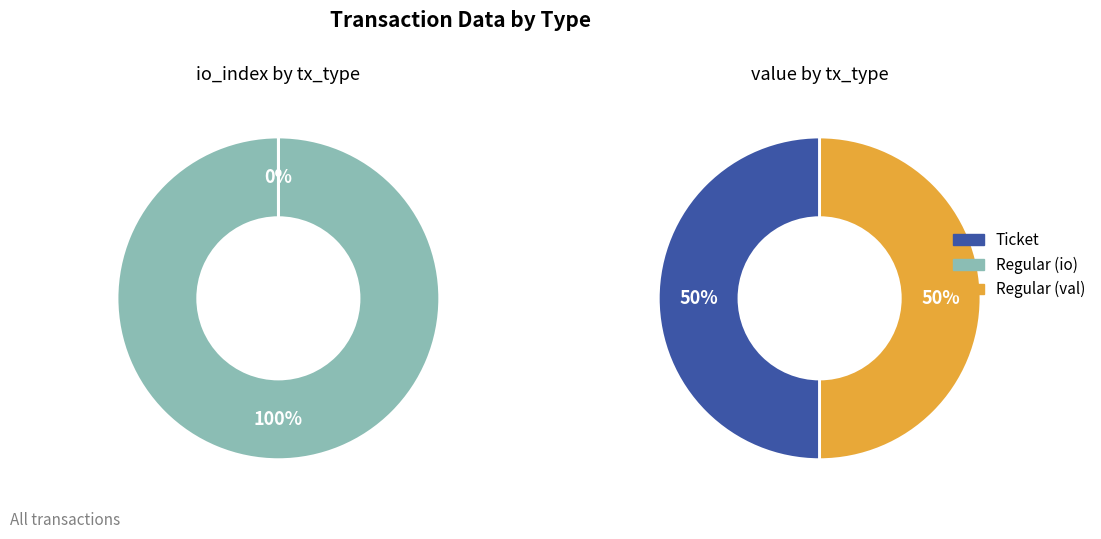

To the nearest percent, what is the combined percentage of io_index and value?

100%